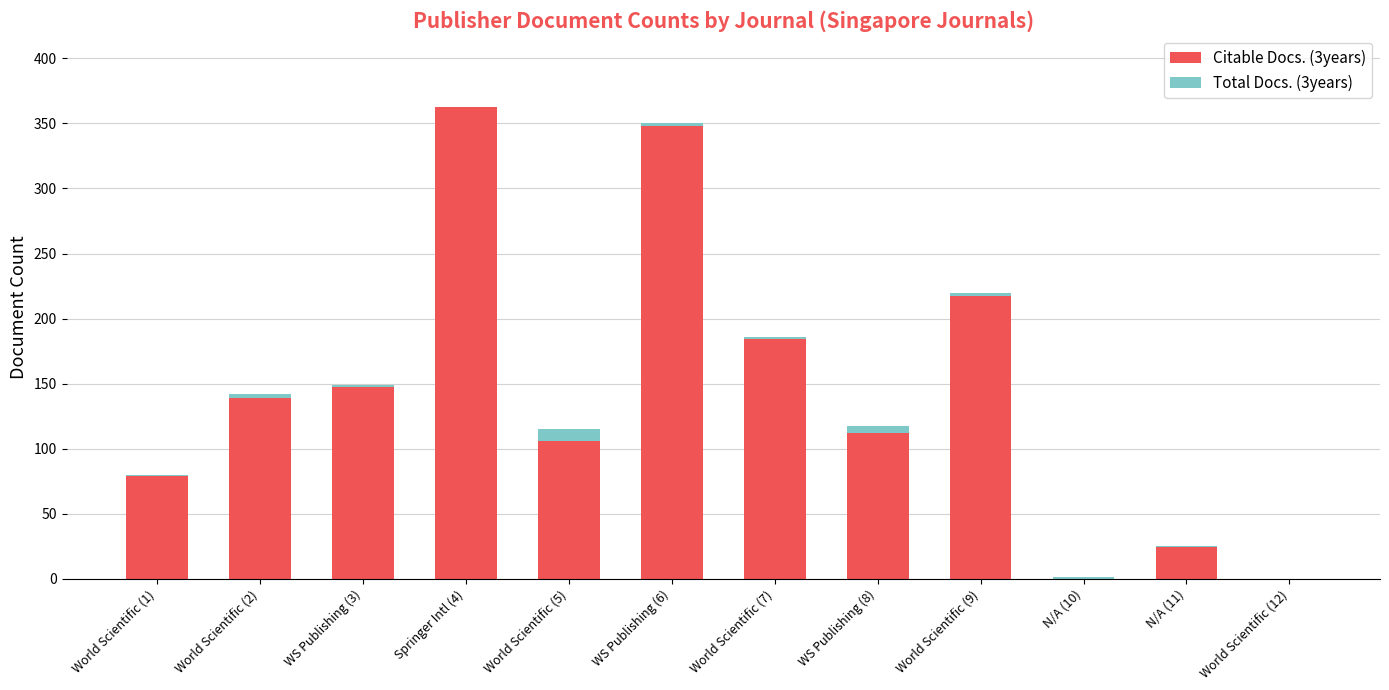

What is the maximum value shown in the chart?

363